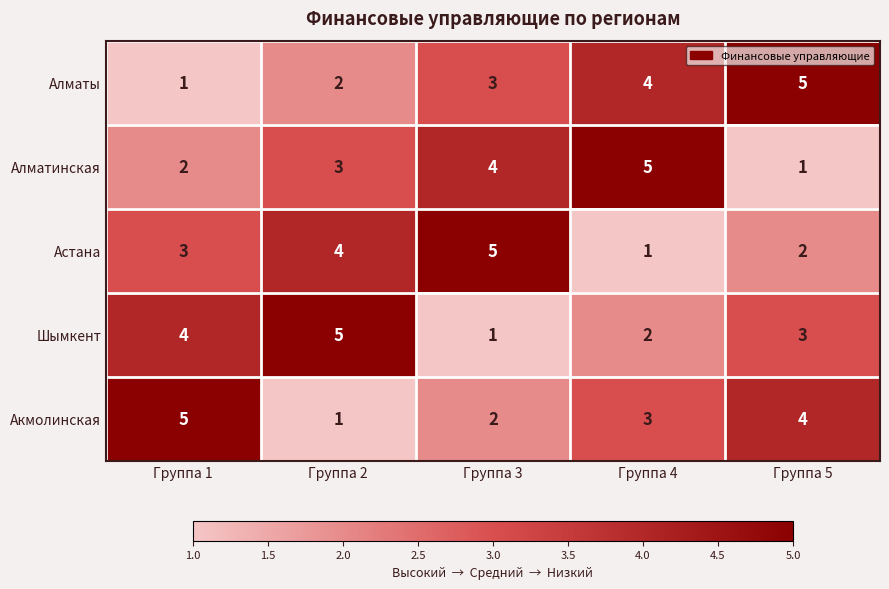

How many data points in Алматинская are less than 3?

2